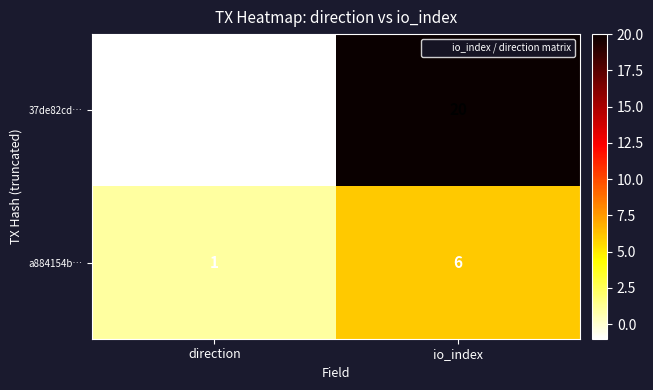

Which series has the largest total across all categories?

37de82cd…